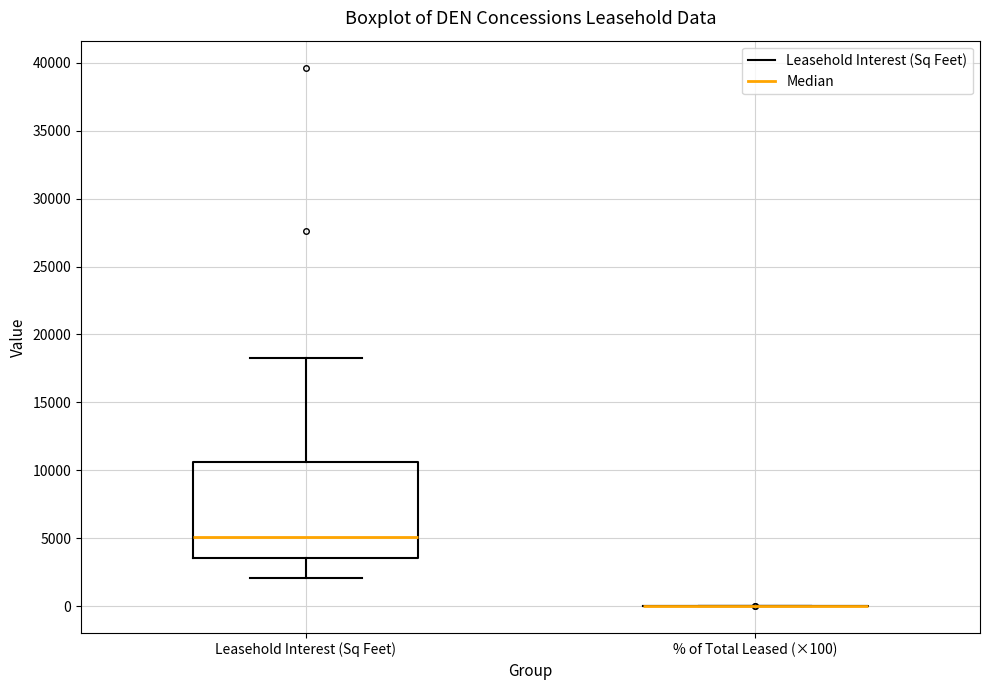

Which box is the tallest, from its lower edge to its upper edge?

Leasehold Interest (Sq Feet)